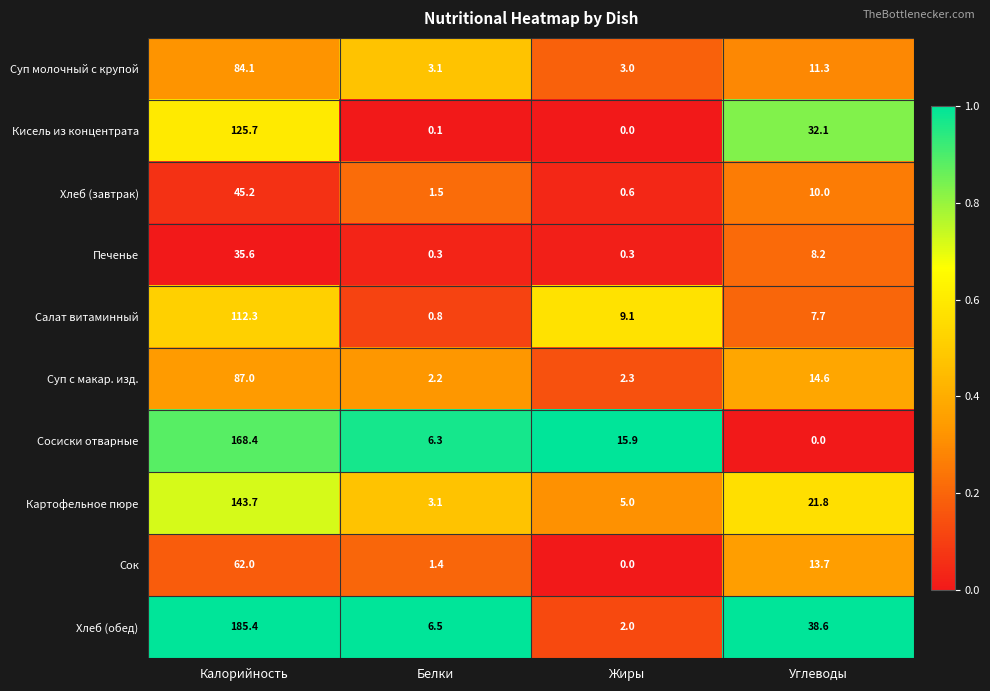

What is the sum of all Кисель из концентрата values?

157.9